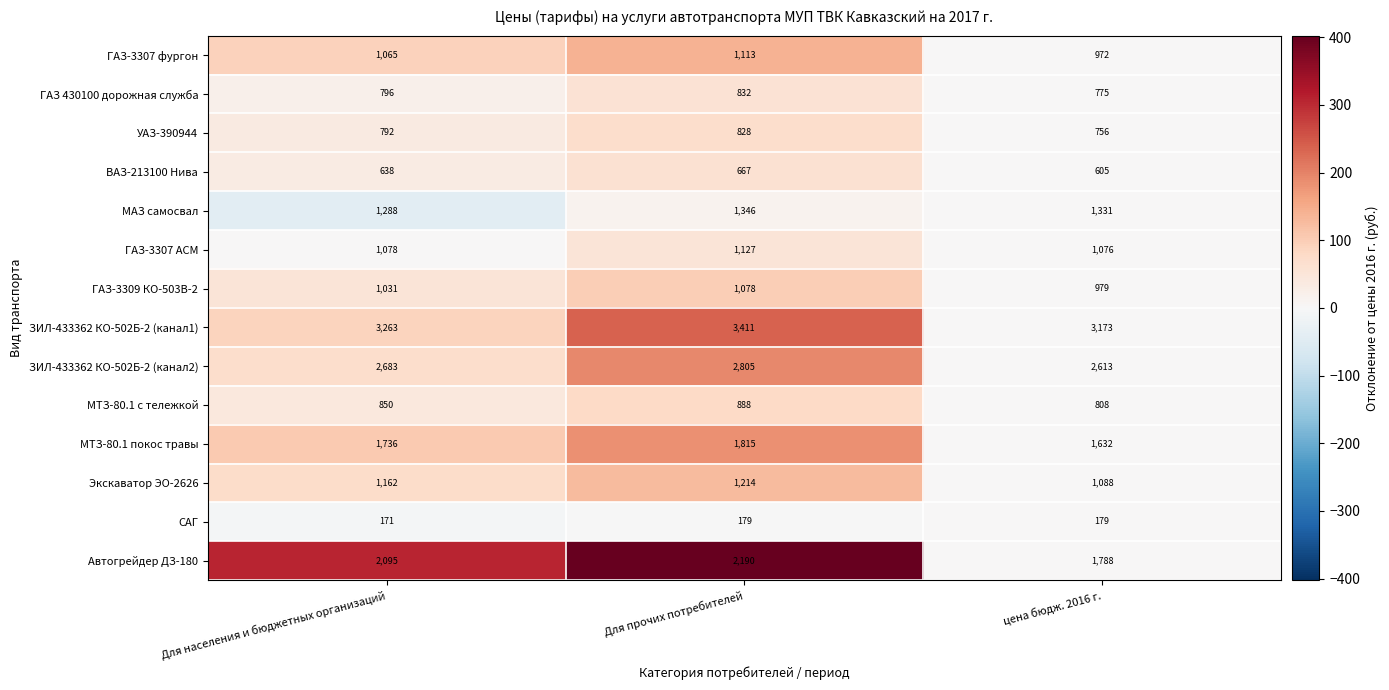

How many distinct data groups are displayed?

14